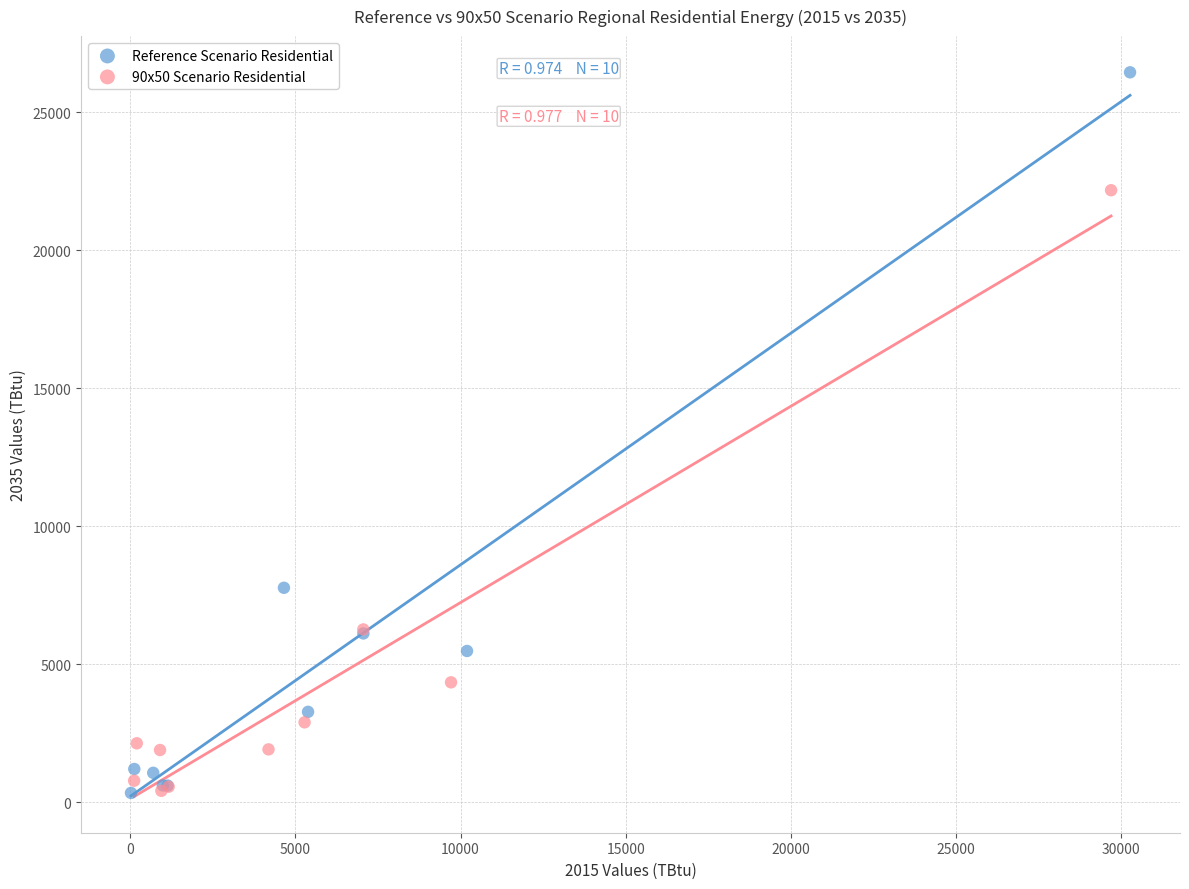

Which series contains the highest Y value?

Reference Scenario Residential